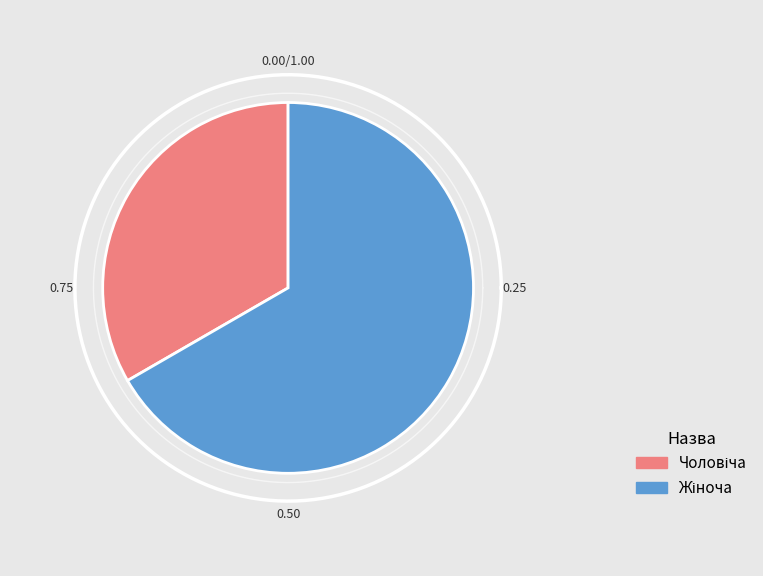

True or false: Жіноча accounts for 67% of the total.

True